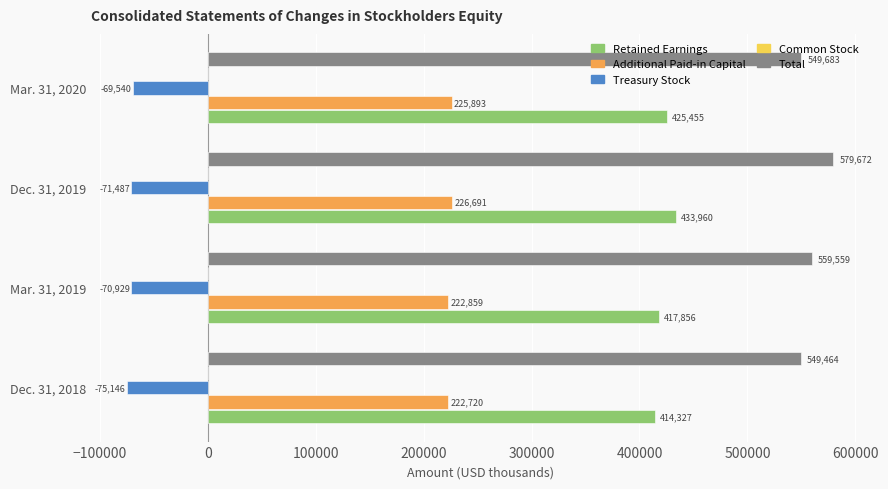

What is the total value across all series at Mar. 31, 2020?

1131806